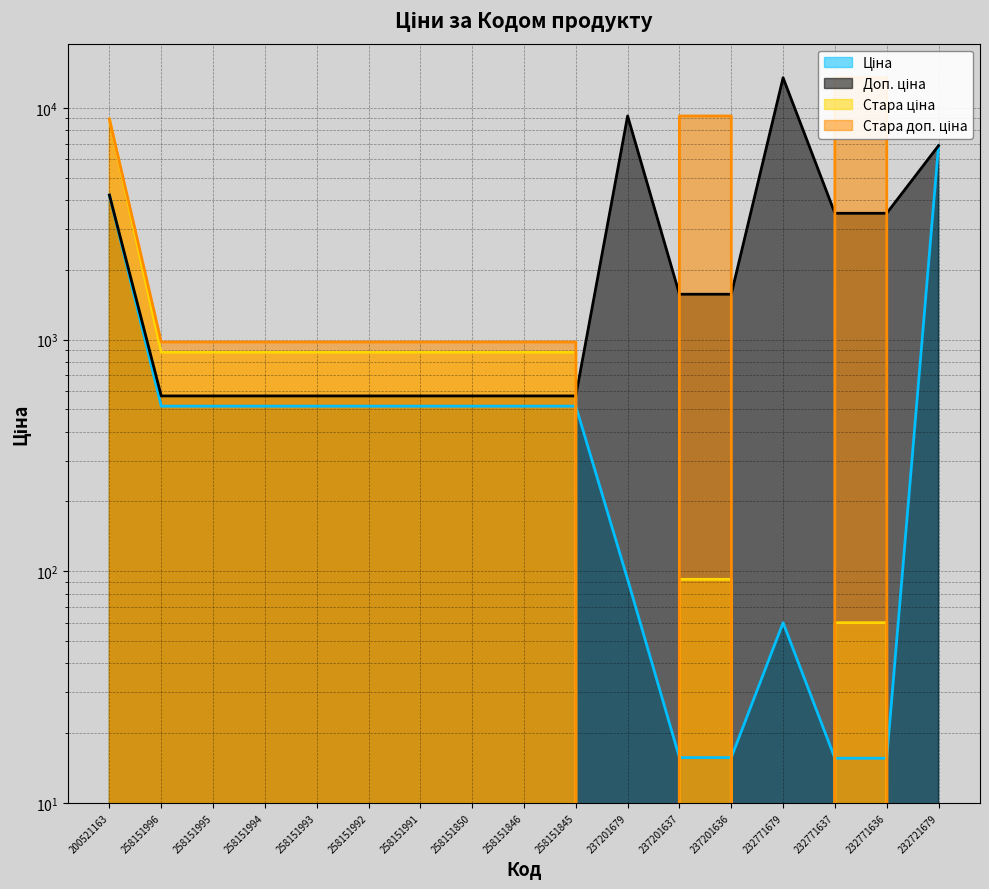

What are all the series names shown in the legend?

Ціна, Доп. ціна, Стара ціна, Стара доп. ціна